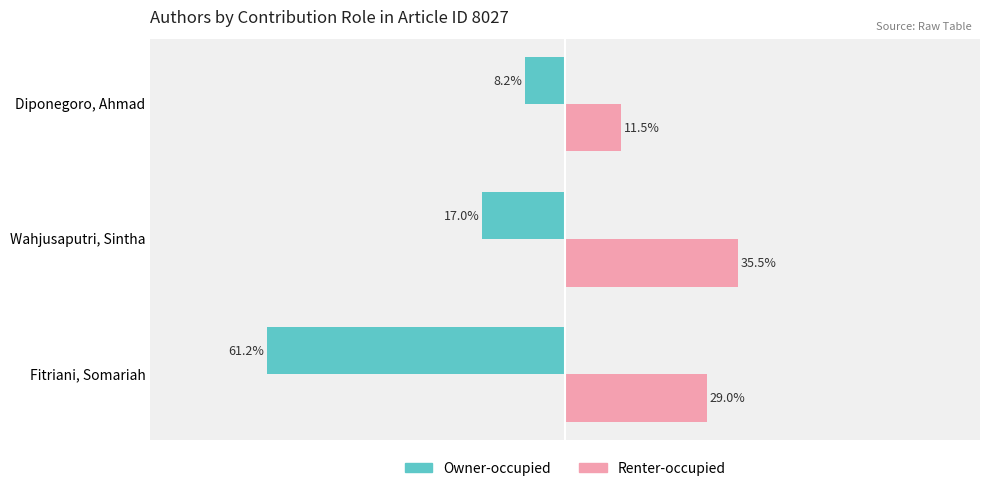

At which label is Owner-occupied closest to -34?

Wahjusaputri, Sintha